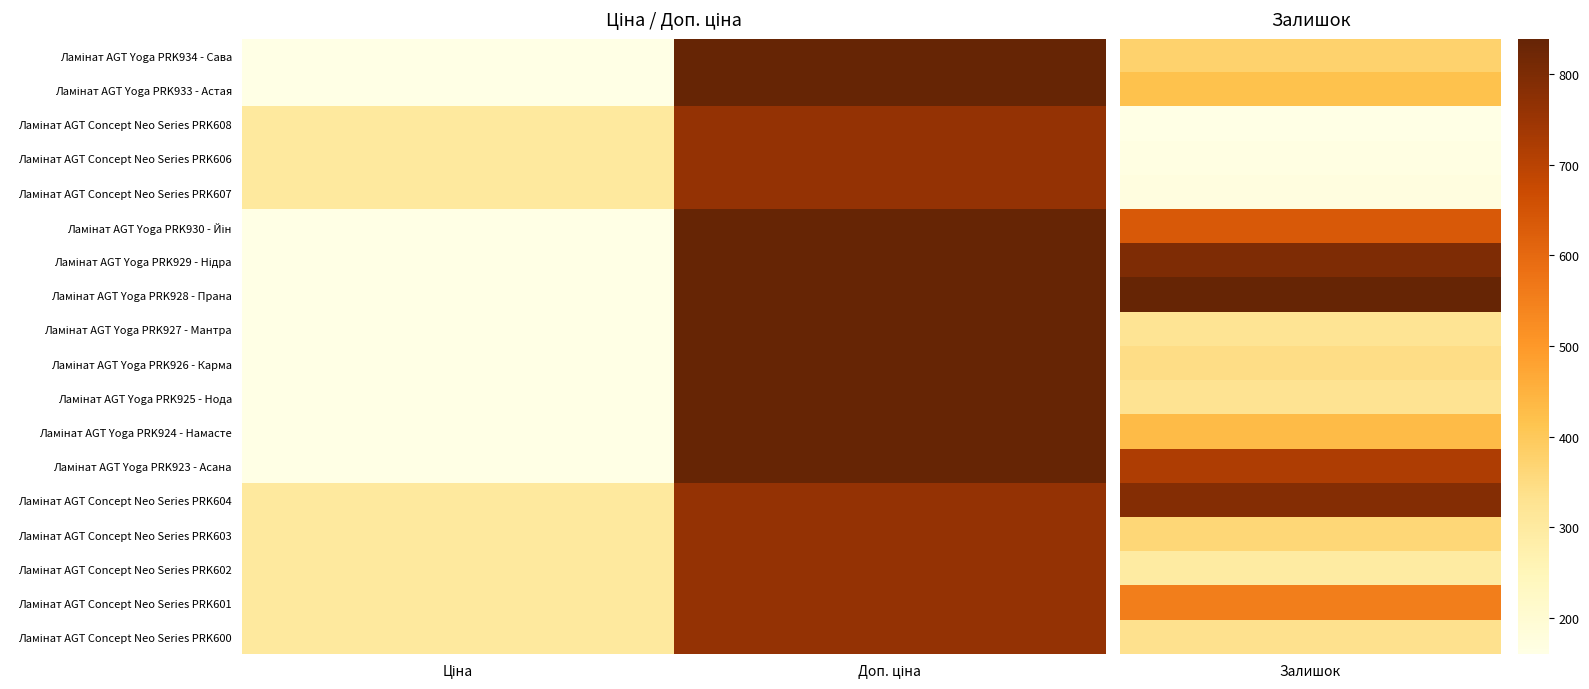

What is the total value across all series at Доп. ціна?

18875.3